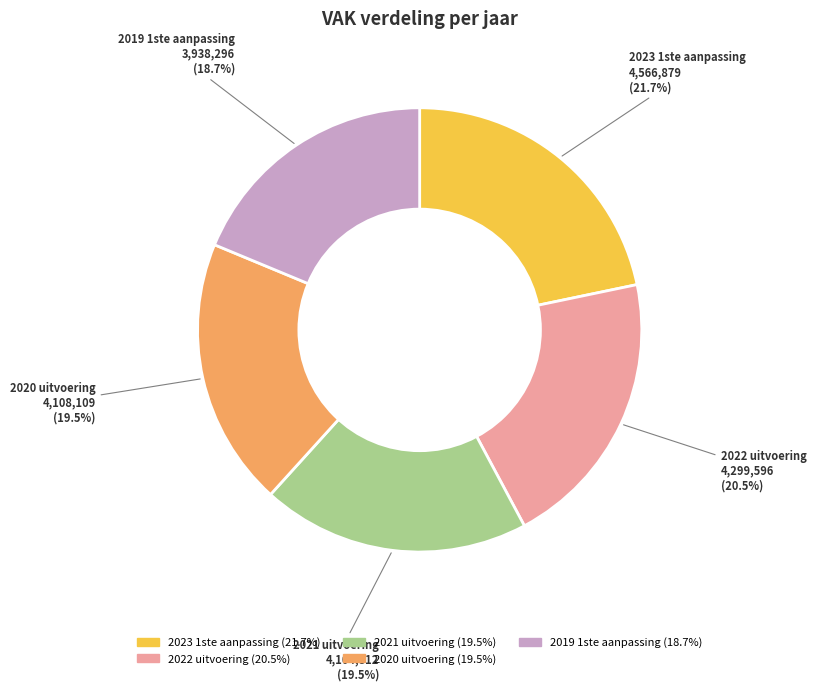

Which slice is the largest?

2023 1ste aanpassing